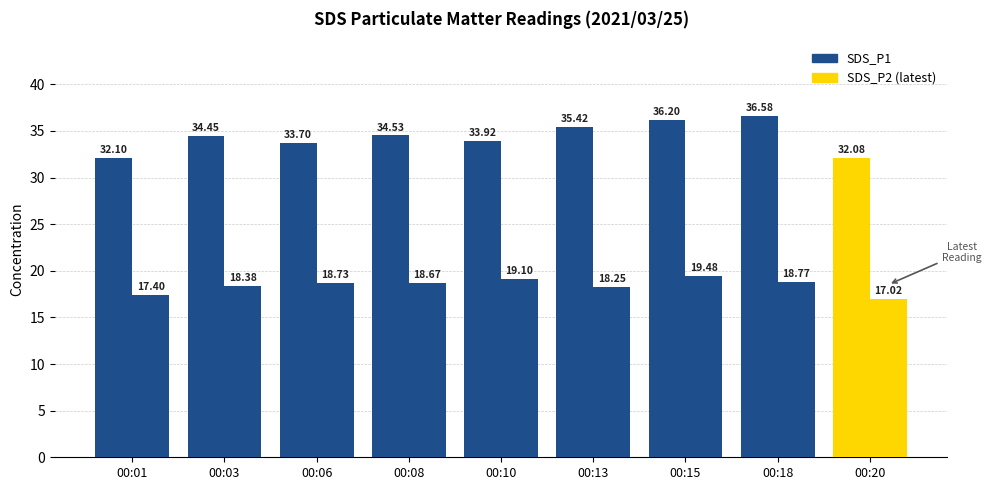

How many categories are shown in the chart?

9